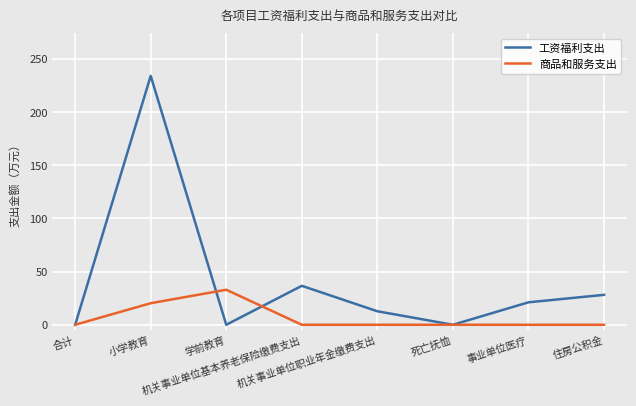

Does the chart display data point markers on the line(s)?

Yes